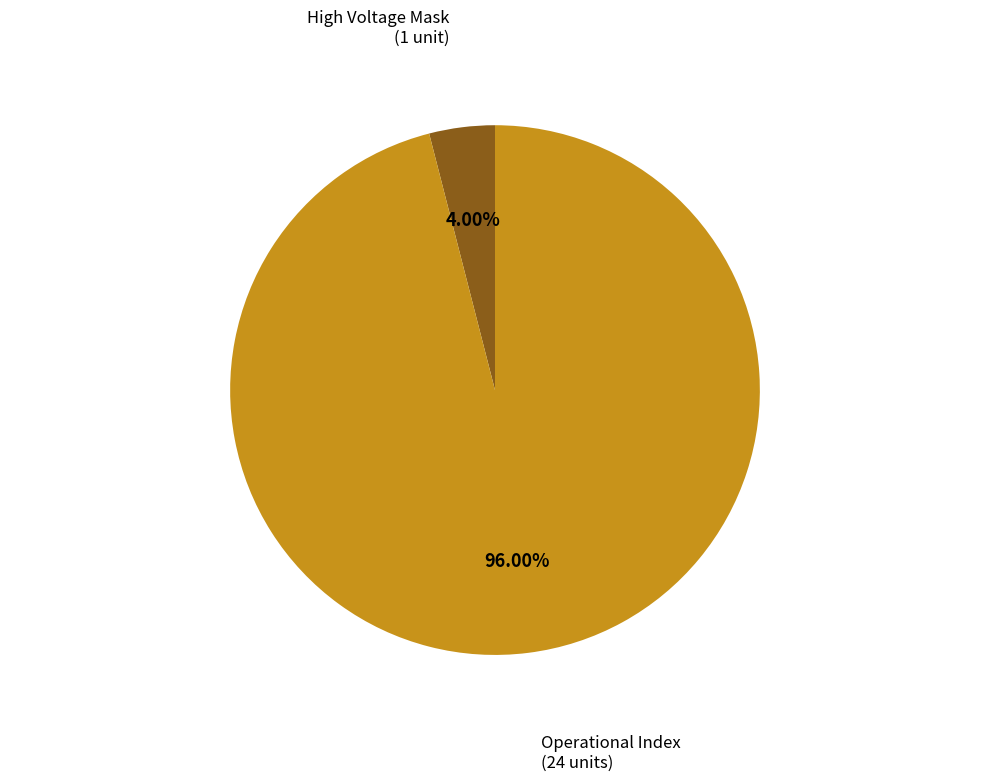

Is there any slice that represents more than half of the pie?

Yes